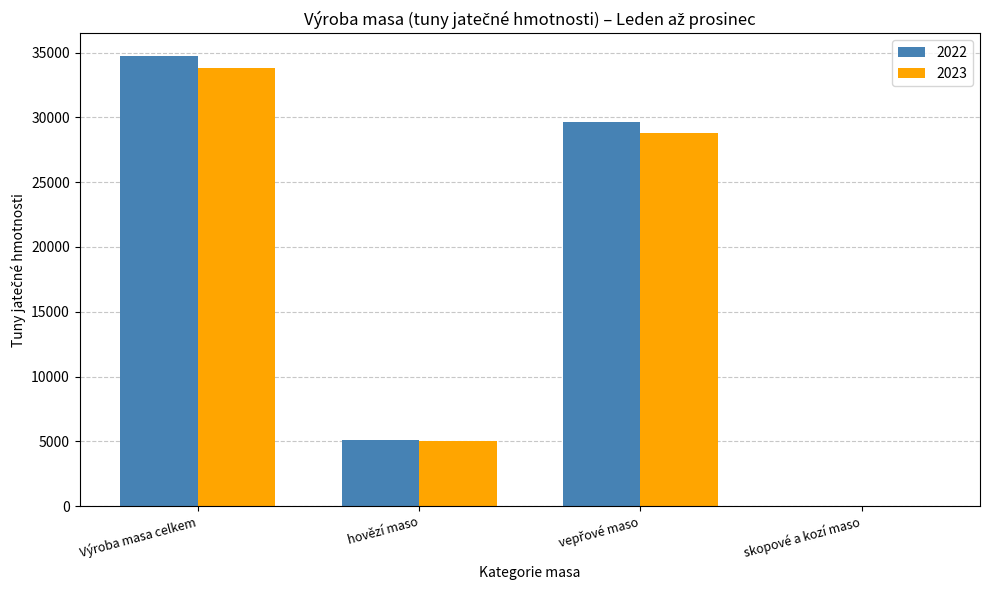

What is the sum of all 2022 values?

69520.1